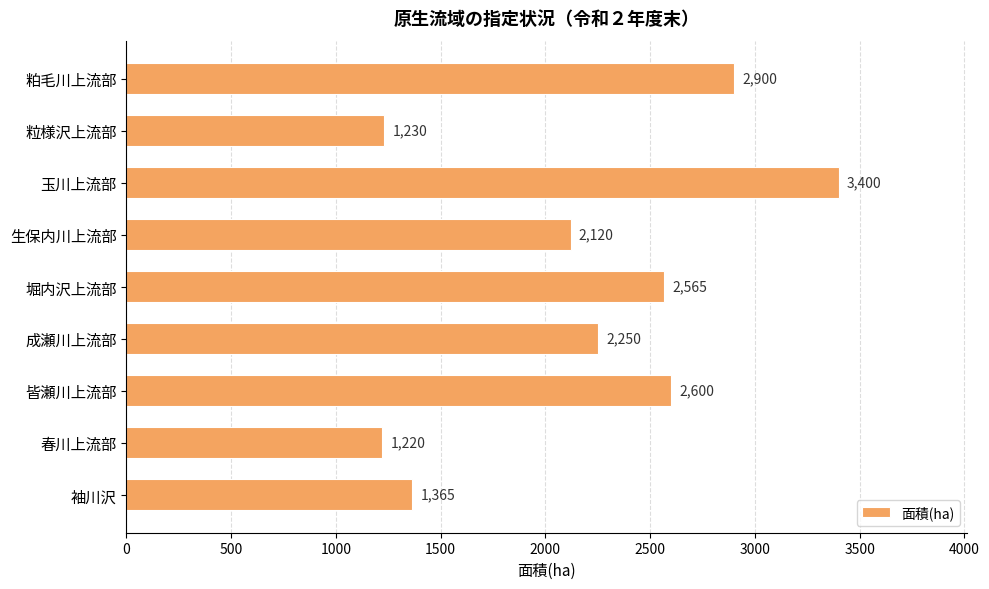

The chart shows a value of 2375 at 袖川沢. True or false?

False